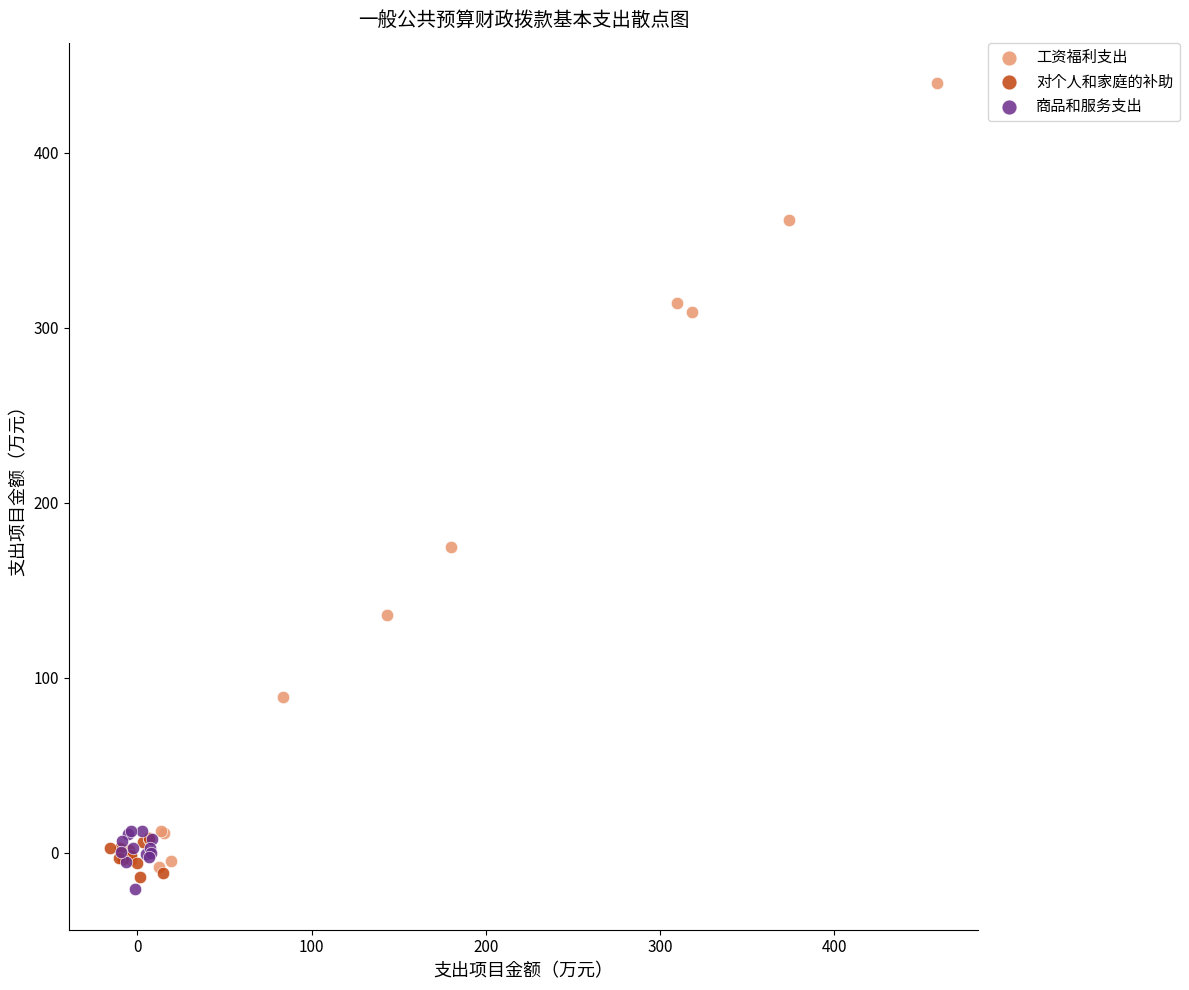

Which series contains the lowest Y value?

商品和服务支出